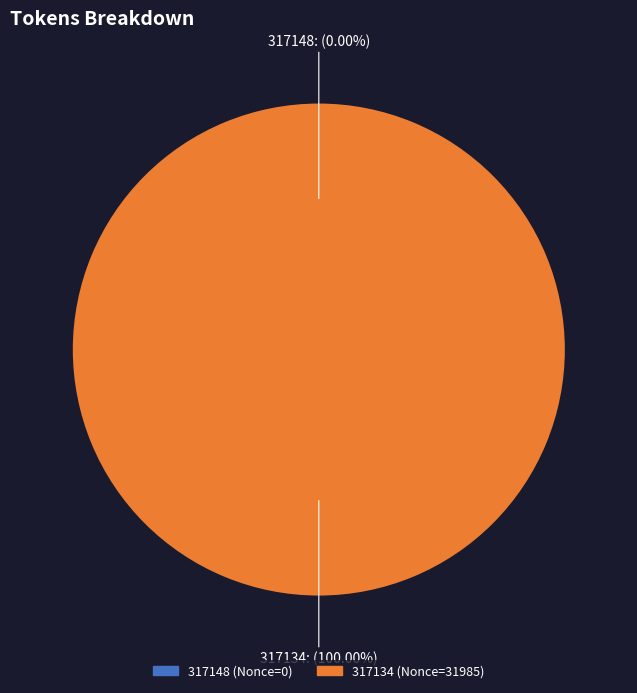

Does 317134 represent more than half of the total?

Yes